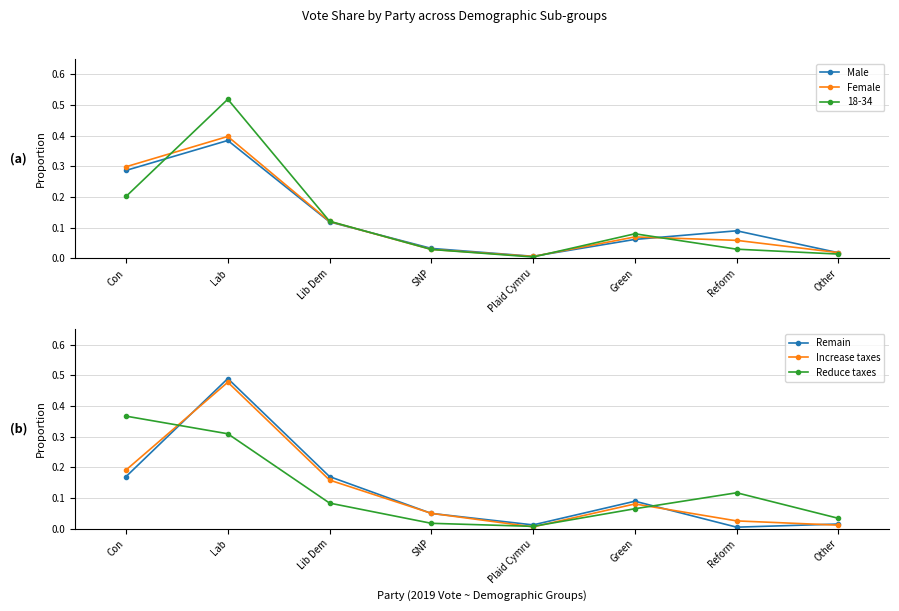

Where do Remain and Female first cross each other?

Con and Lab